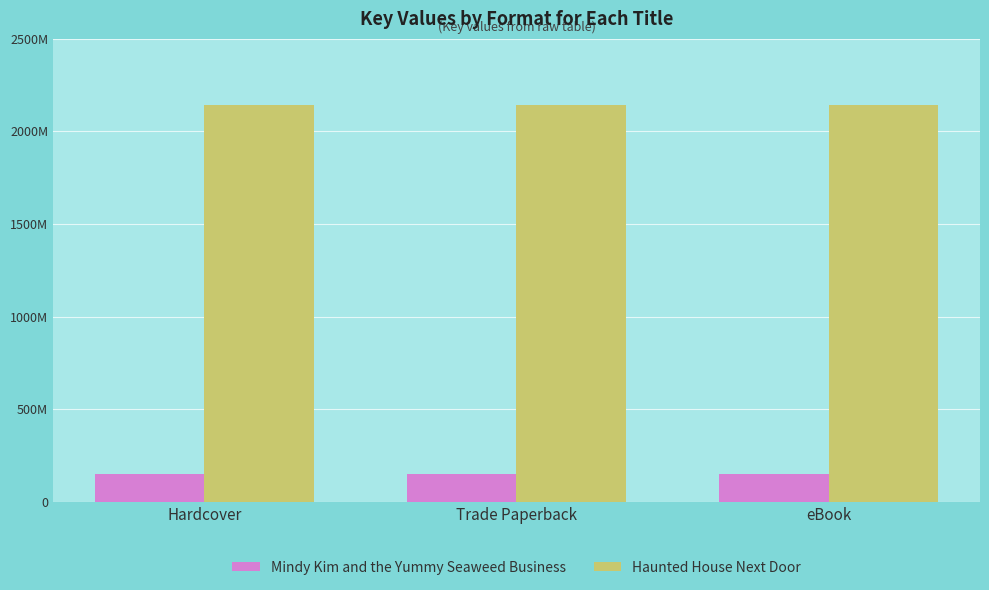

At which label is Haunted House Next Door closest to 2140792341?

Hardcover